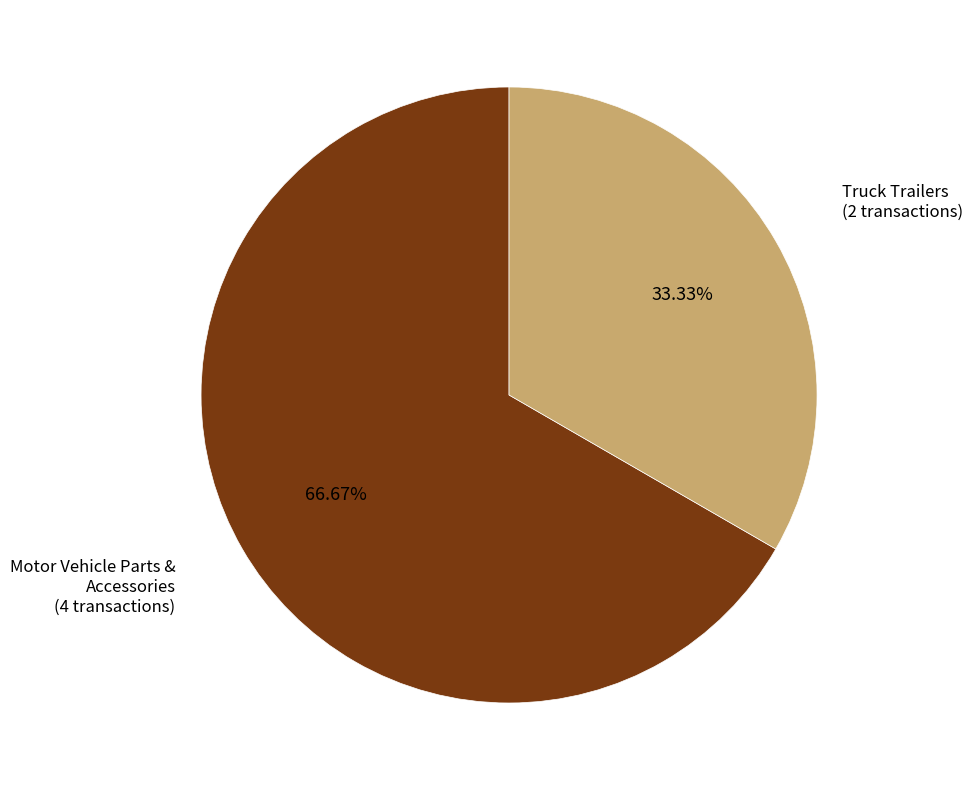

Combined, do Motor Vehicle Parts & Accessories (4 transactions) and Truck Trailers (2 transactions) account for over 50%?

Yes